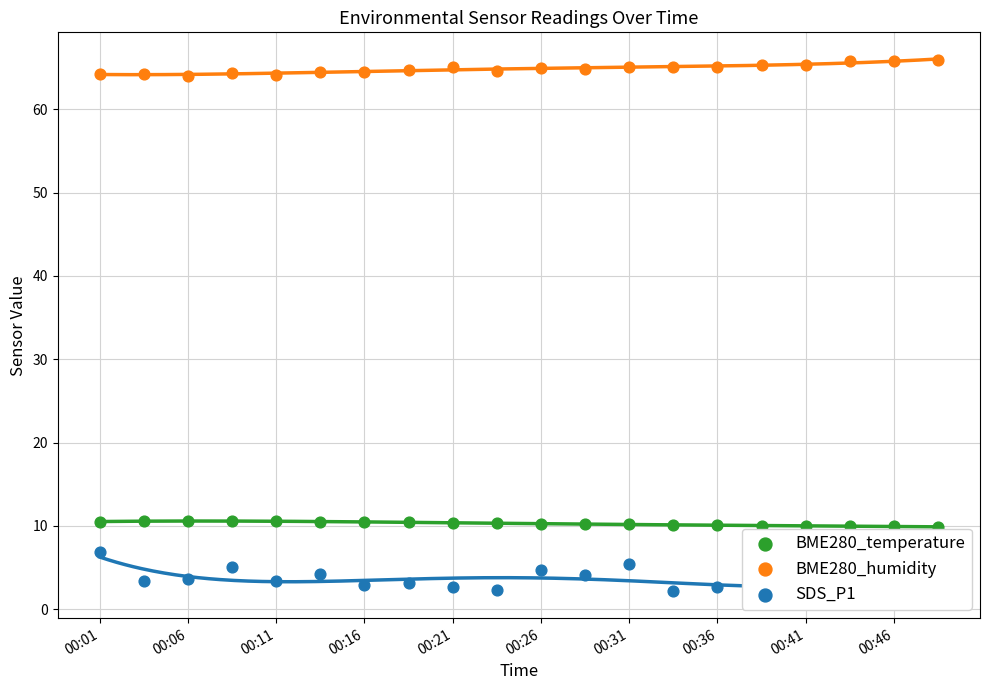

At how many categories does at least one series exceed 43?

20